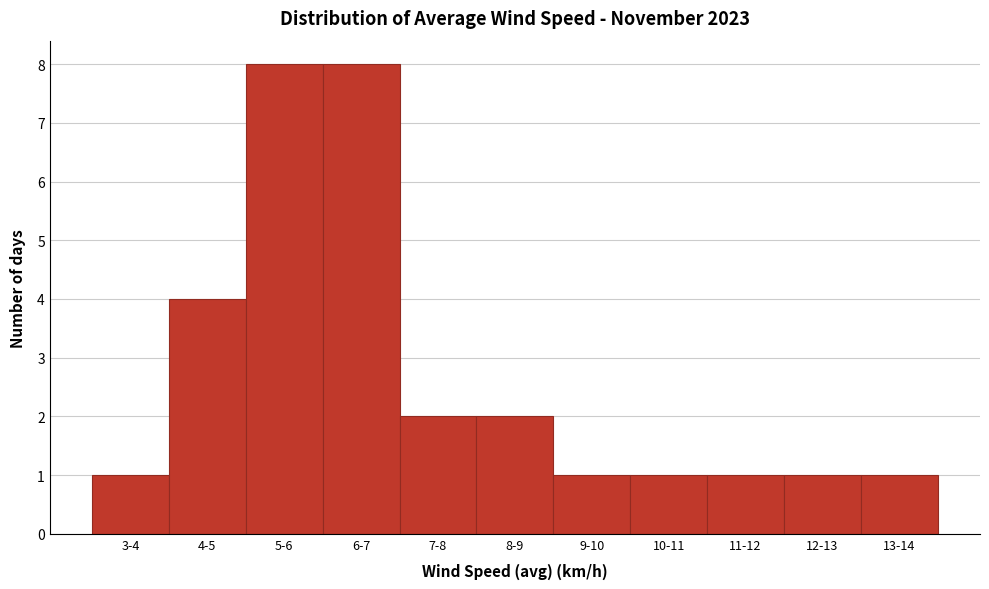

Reading left to right, what are all the values shown in this chart?

3-4=1	4-5=4	5-6=8	6-7=8	7-8=2	8-9=2	9-10=1	10-11=1	11-12=1	12-13=1	13-14=1